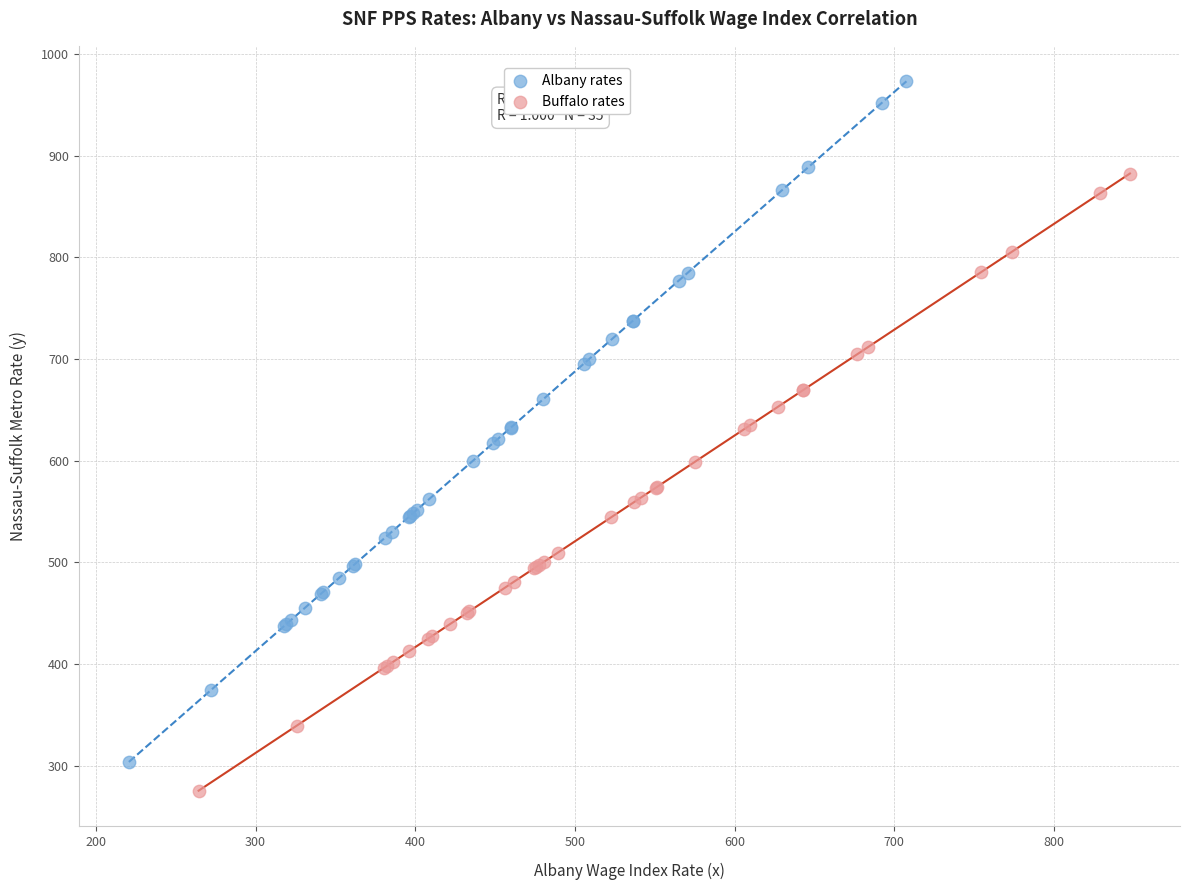

What are all the series names shown in the legend?

Albany rates, Buffalo rates